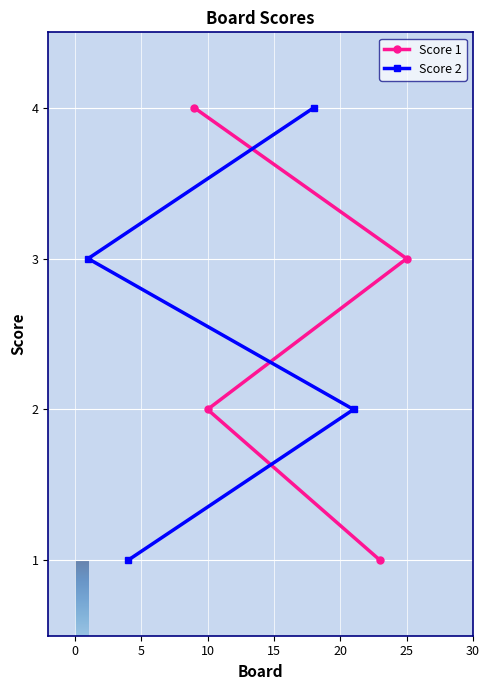

What is the sum of the Score 2 values at 0 and 5?

5